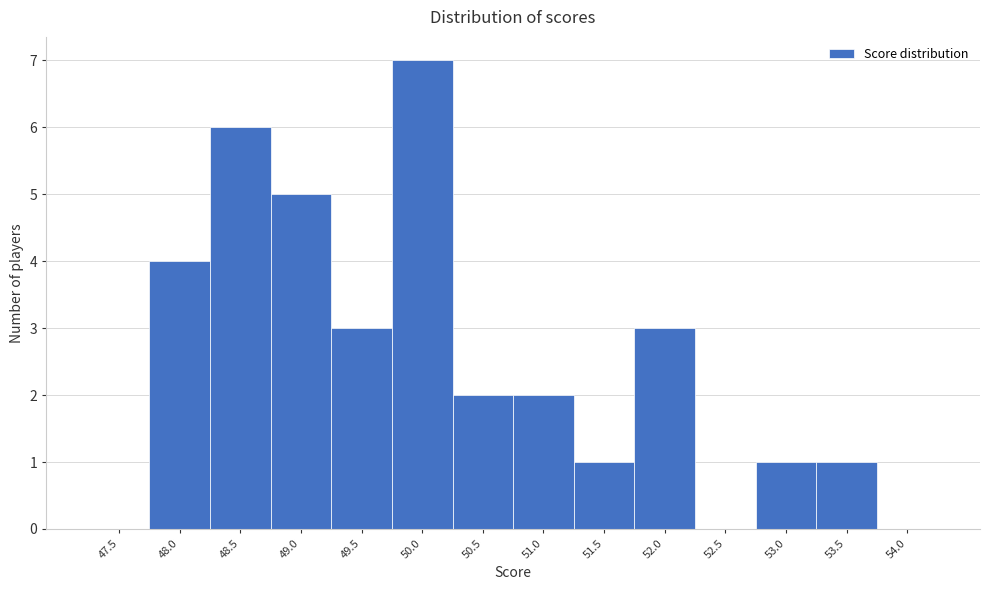

Reading left to right, extract all data points from this chart.

47.5=0	48.0=4	48.5=6	49.0=5	49.5=3	50.0=7	50.5=2	51.0=2	51.5=1	52.0=3	52.5=0	53.0=1	53.5=1	54.0=0